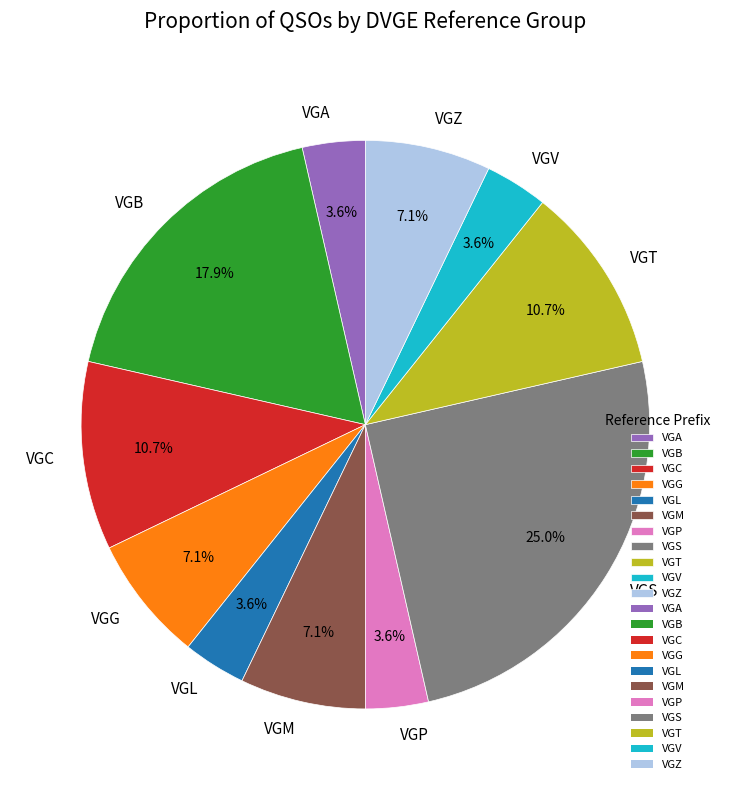

Does VGT account for over 50% of the chart?

No